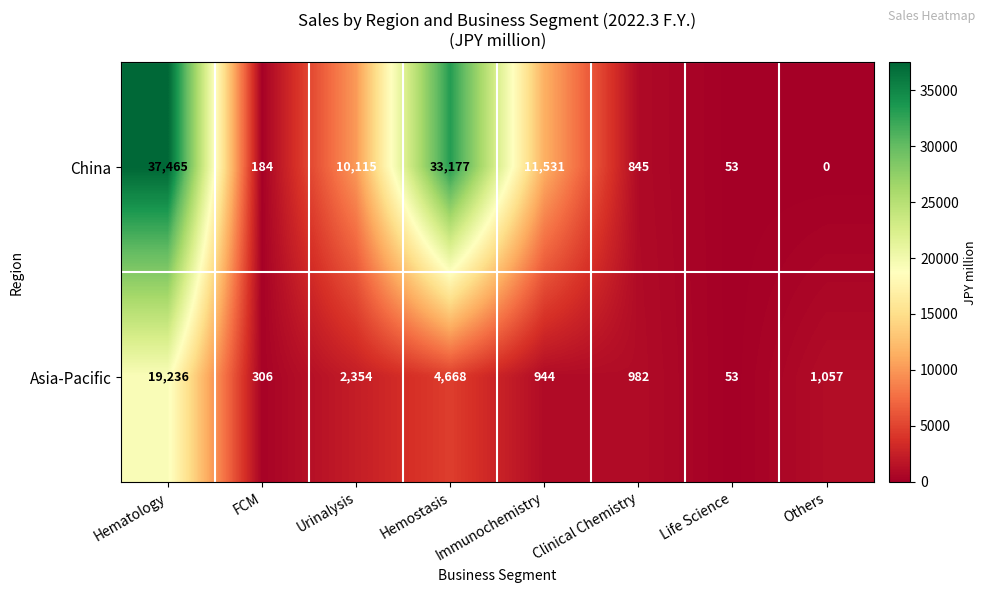

Is it true that China equals 33177 at Hemostasis?

True